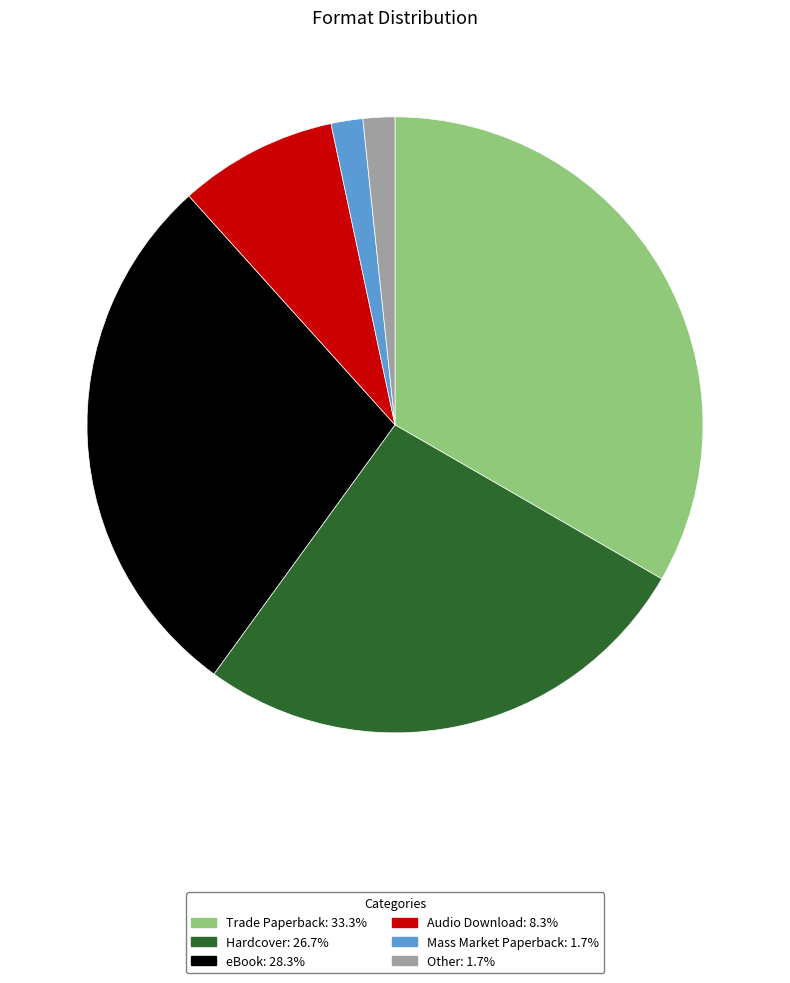

Does any single category account for the majority?

No